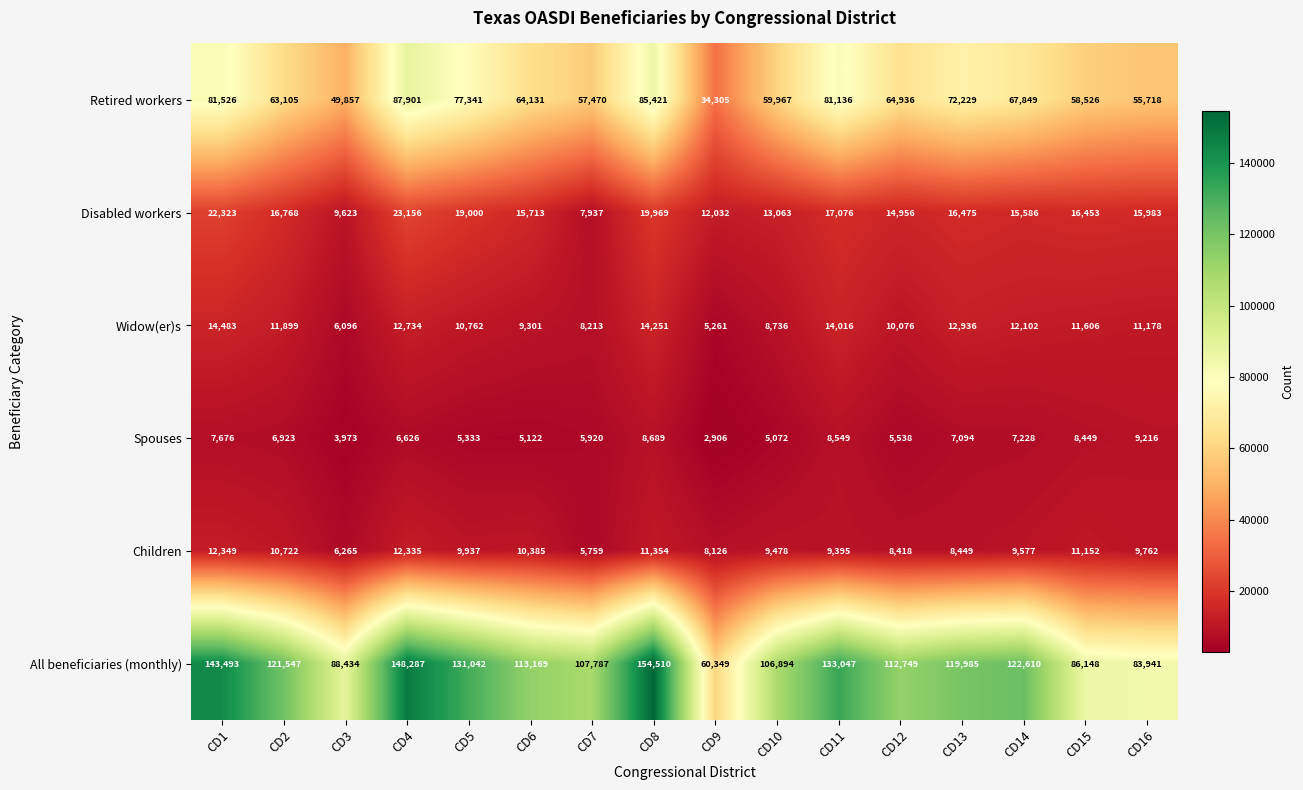

Is it true that Children equals 5073 at CD5?

False